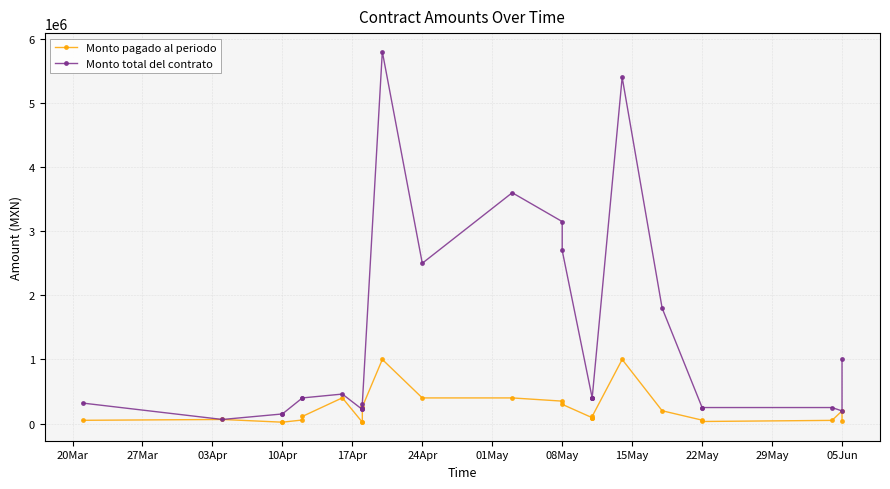

Which series has the largest range (max minus min)?

Monto total del contrato